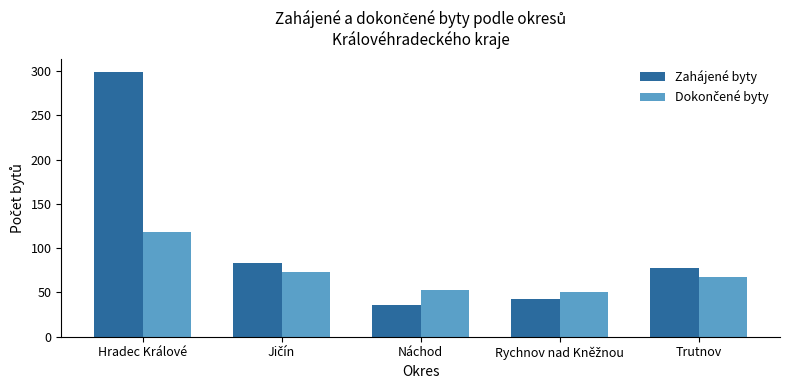

The value of Zahájené byty at Trutnov is 78. True or false?

True